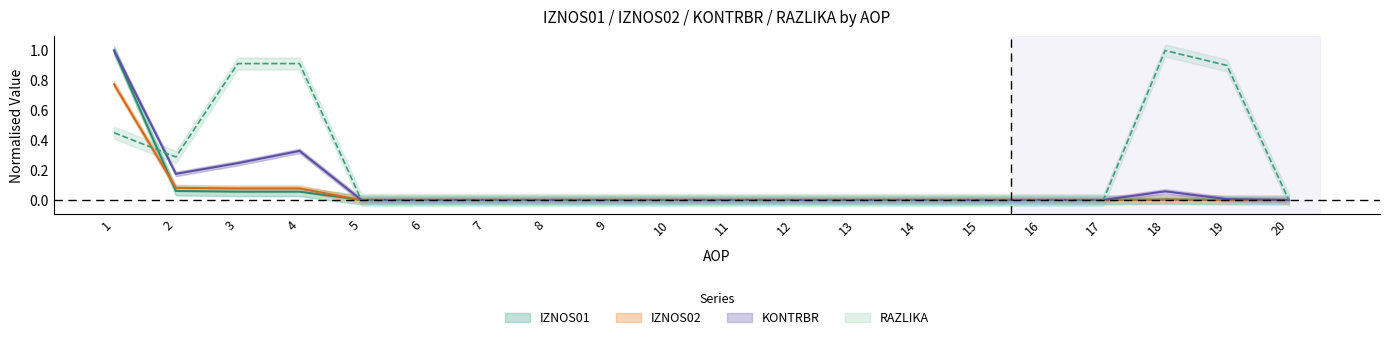

List the series in order of their peak value, lowest first.

IZNOS02, IZNOS01, KONTRBR, RAZLIKA